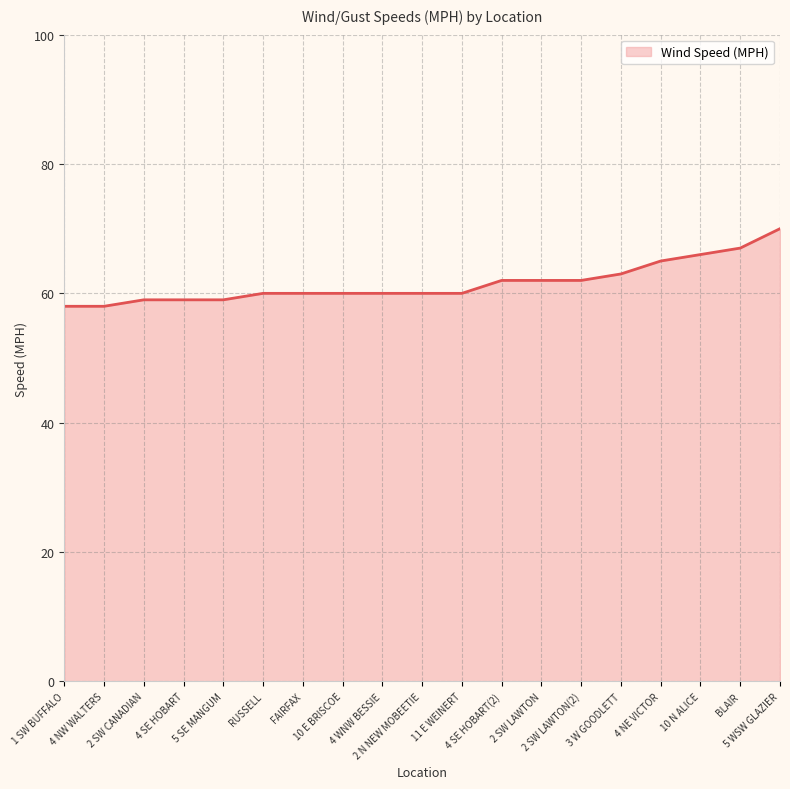

What is the greatest value displayed?

70